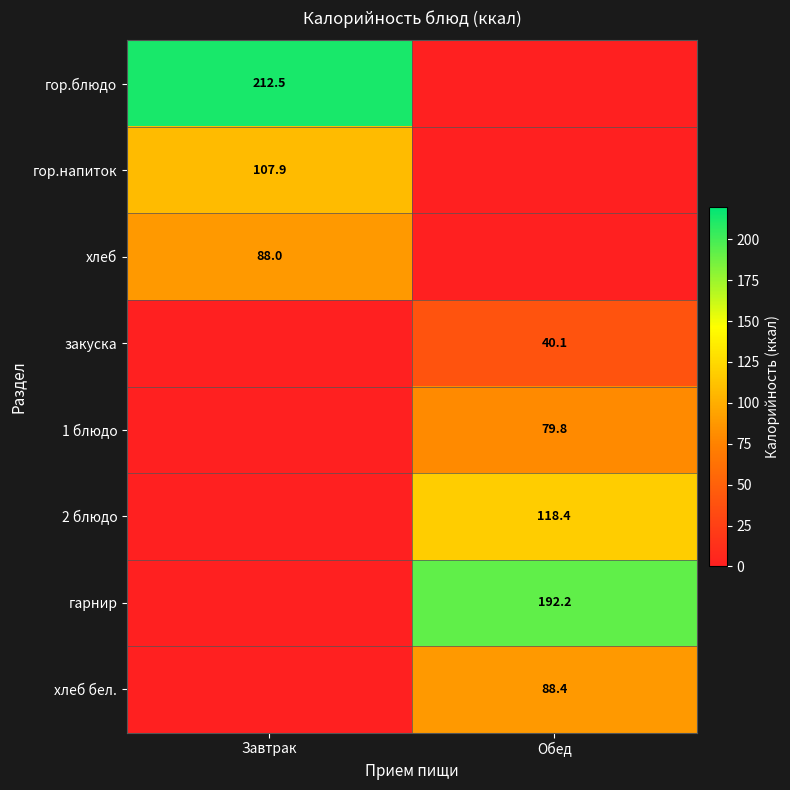

The гор.напиток series shows 107.9 at Завтрак. True or false?

True